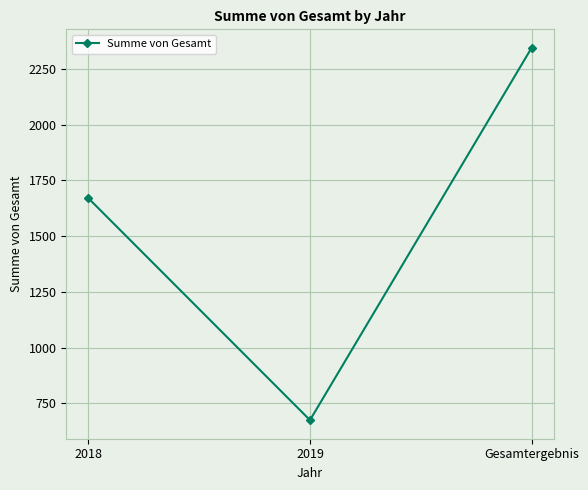

Reading left to right, what are all the values shown in this chart?

1669.4	674.3	2343.7